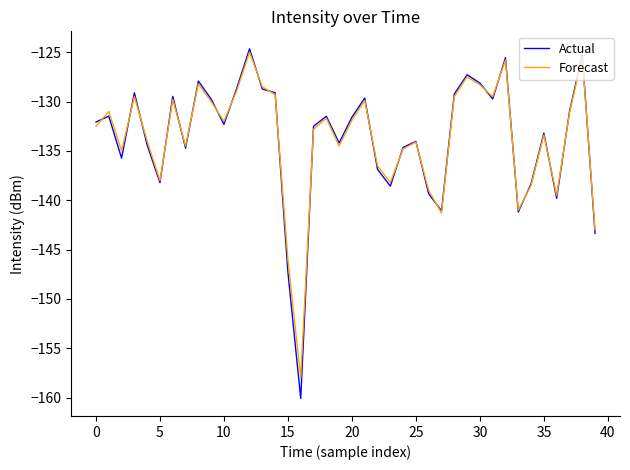

What is the greatest value displayed?

-124.7